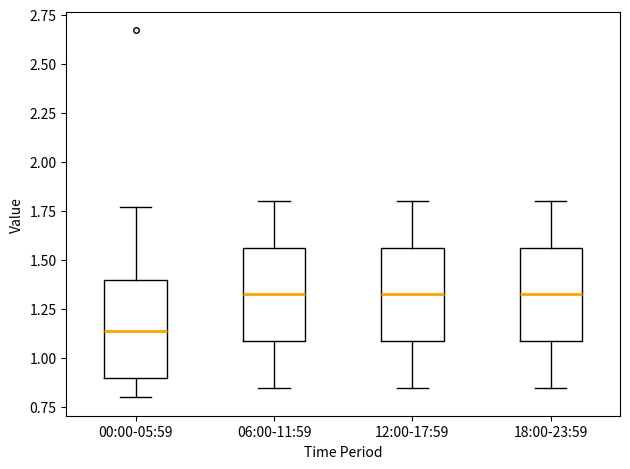

Reading left to right, transcribe this box plot: for each box, give where its median line is, the range the box spans, and where its two whiskers end, as read against the y-axis. The values are not printed on the chart, so give them approximately, as read against the axis.

00:00-05:59: median 1.15, box 0.90 to 1.40, whiskers 0.80 to 1.75
06:00-11:59: median 1.35, box 1.10 to 1.55, whiskers 0.85 to 1.80
12:00-17:59: median 1.35, box 1.10 to 1.55, whiskers 0.85 to 1.80
18:00-23:59: median 1.35, box 1.10 to 1.55, whiskers 0.85 to 1.80